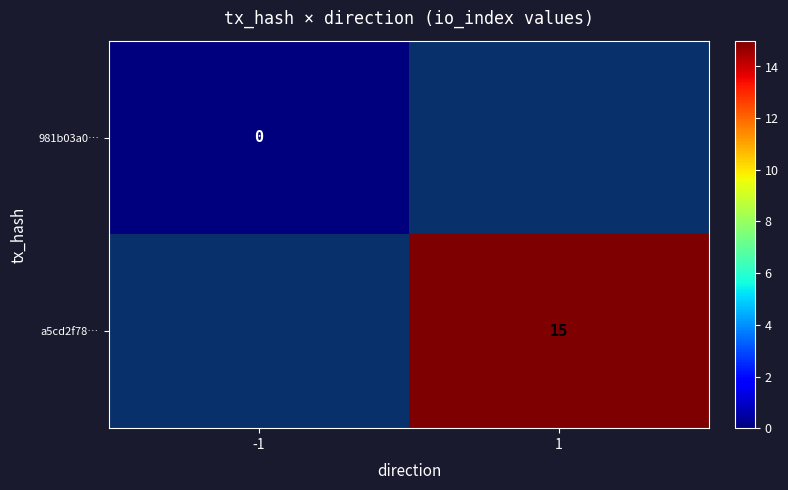

At how many categories does at least one series exceed 11?

1